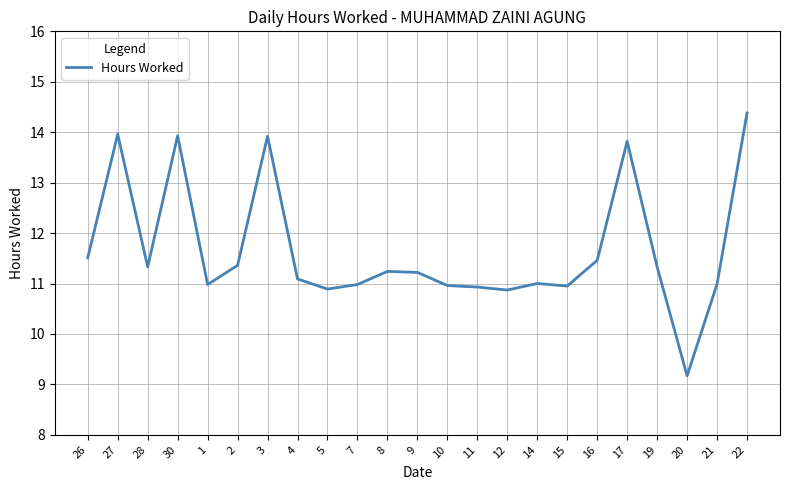

The chart shows a value of 2.9 at 21. True or false?

False